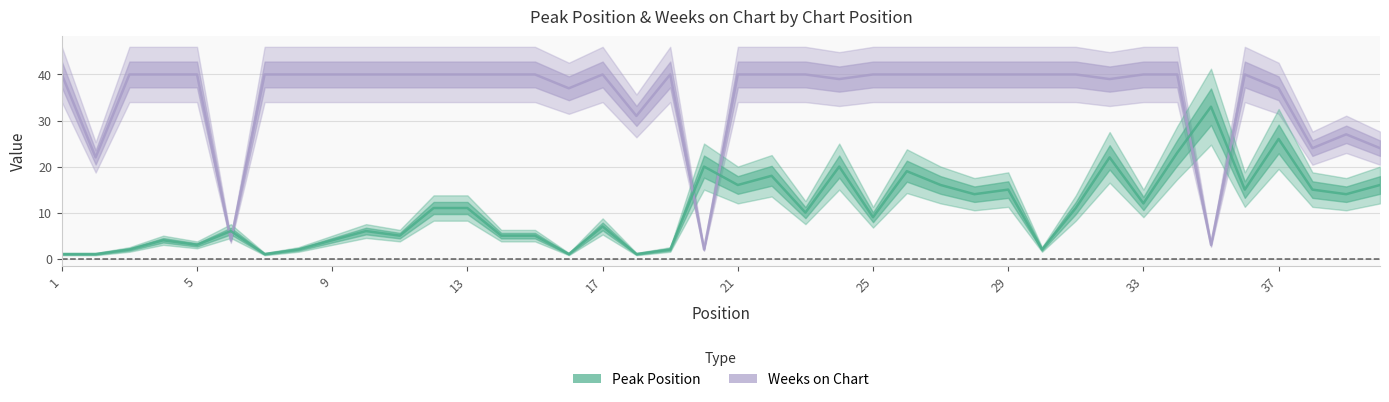

Which category has the highest value across all series?

1